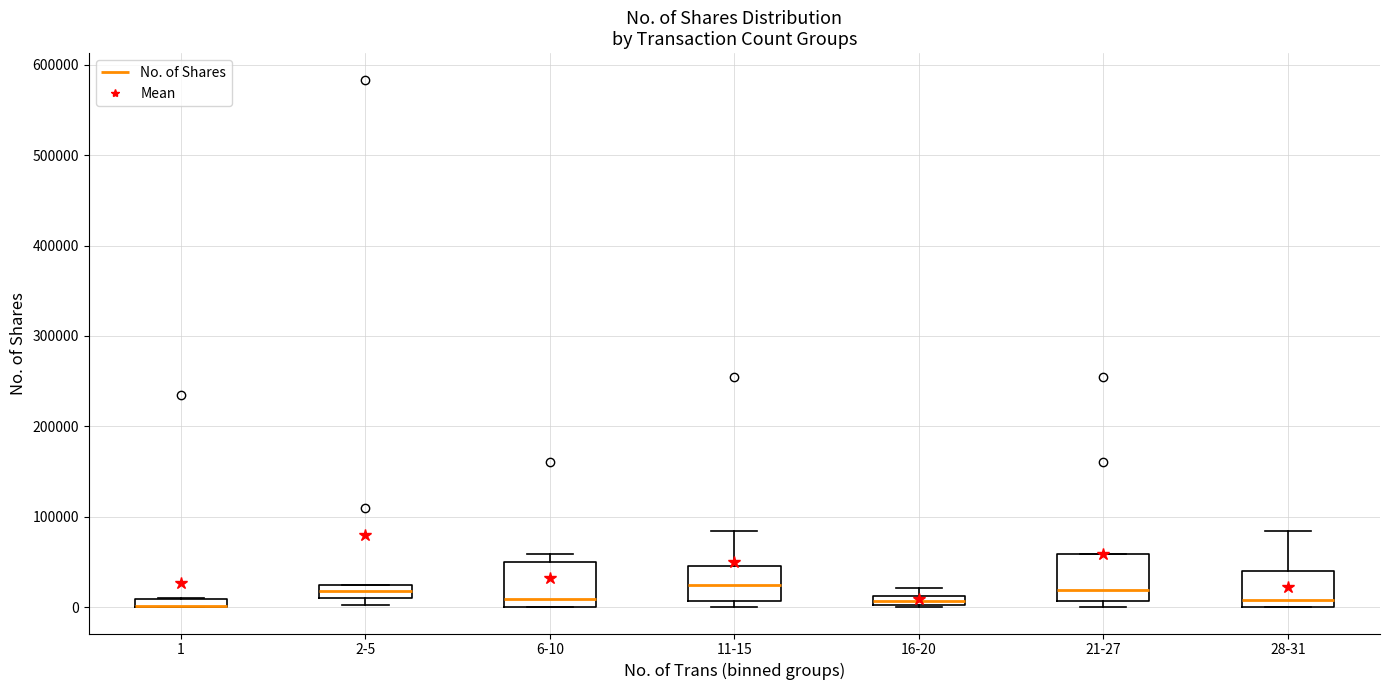

Where is the lower edge of the box for 28-31 on the y-axis? The values are not printed on the chart, so give them approximately, as read against the axis.

0